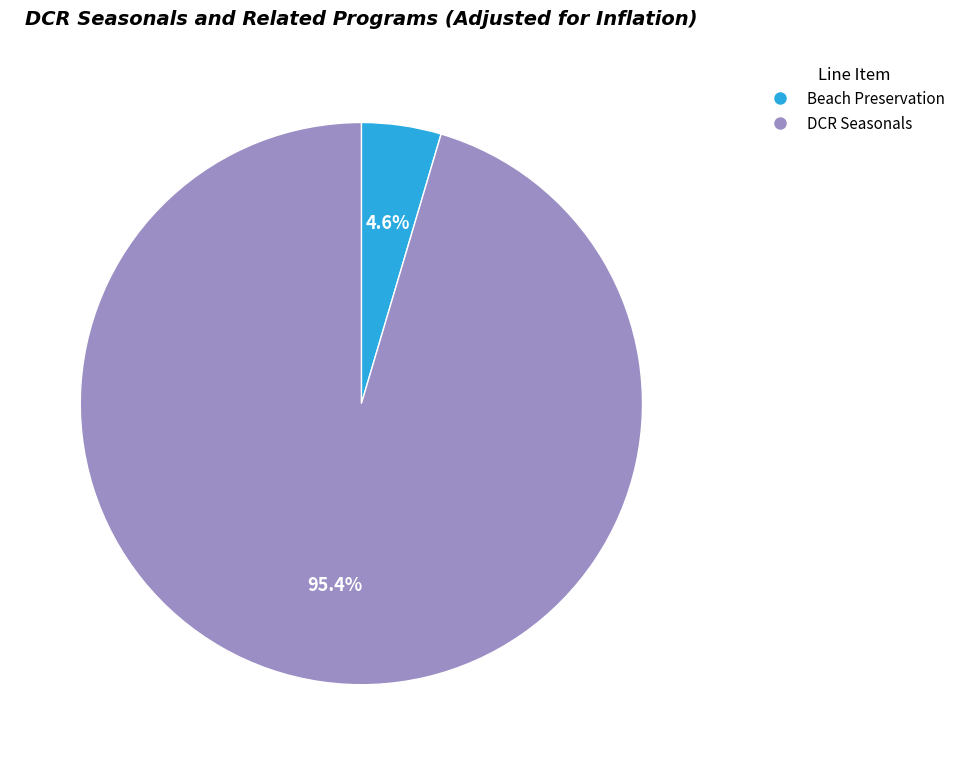

Is there a majority slice in this chart?

Yes